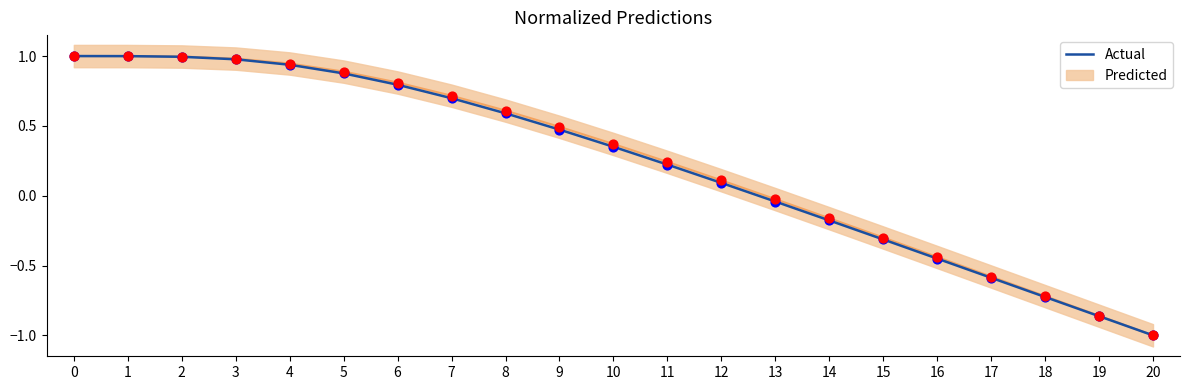

Which has a higher value, 2 or 8?

2